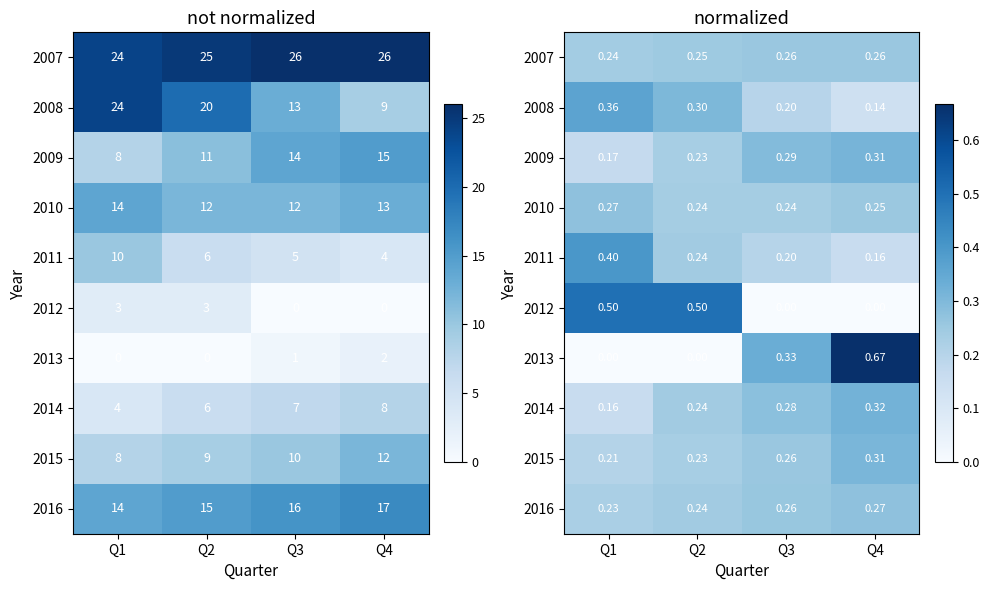

How many categories are shown in the chart?

4